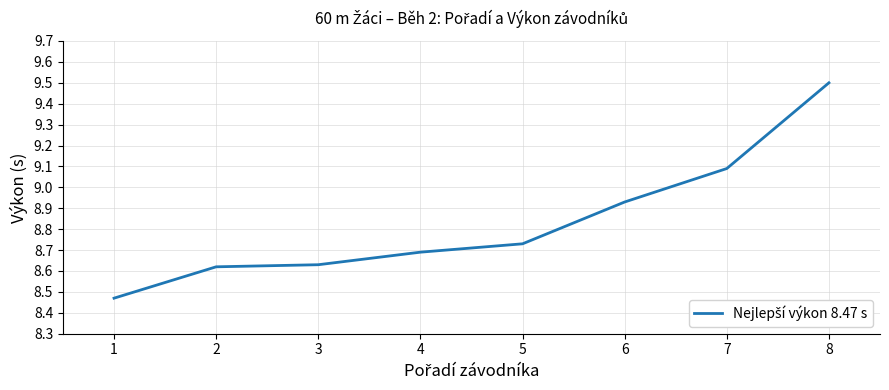

Is it true that the value at 4 is 8.7?

True